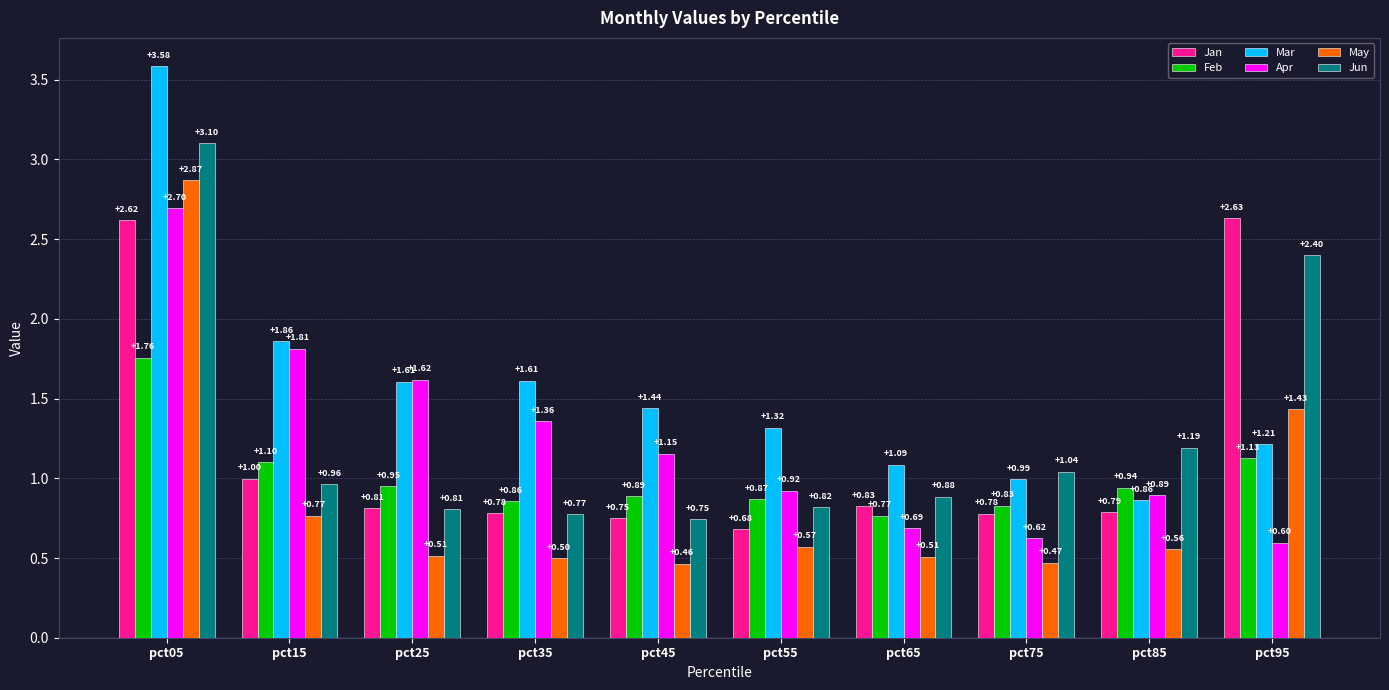

Which series has the largest range (max minus min)?

Mar